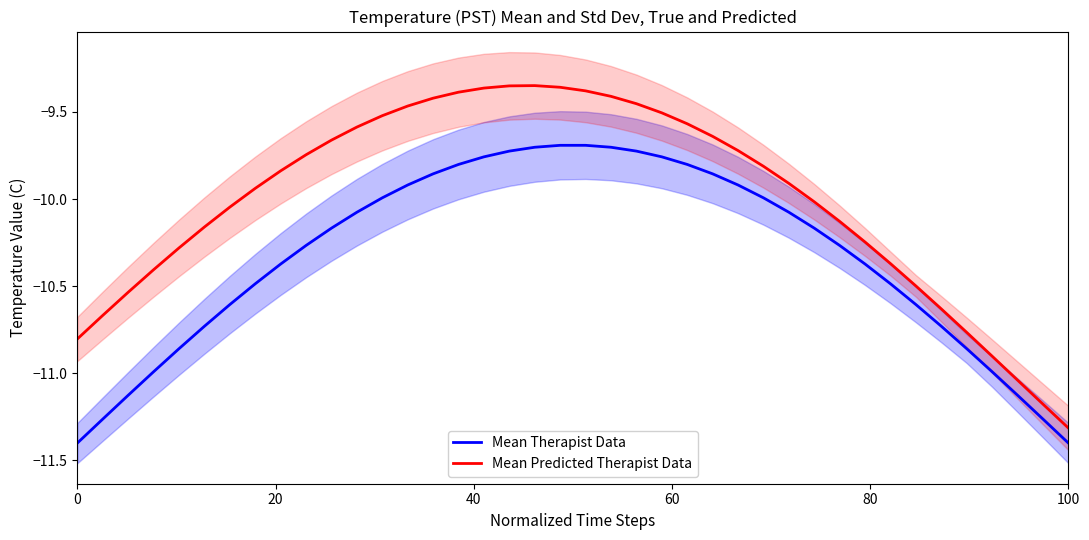

True or false: Mean Therapist Data and Mean Predicted Therapist Data cross at least once.

False